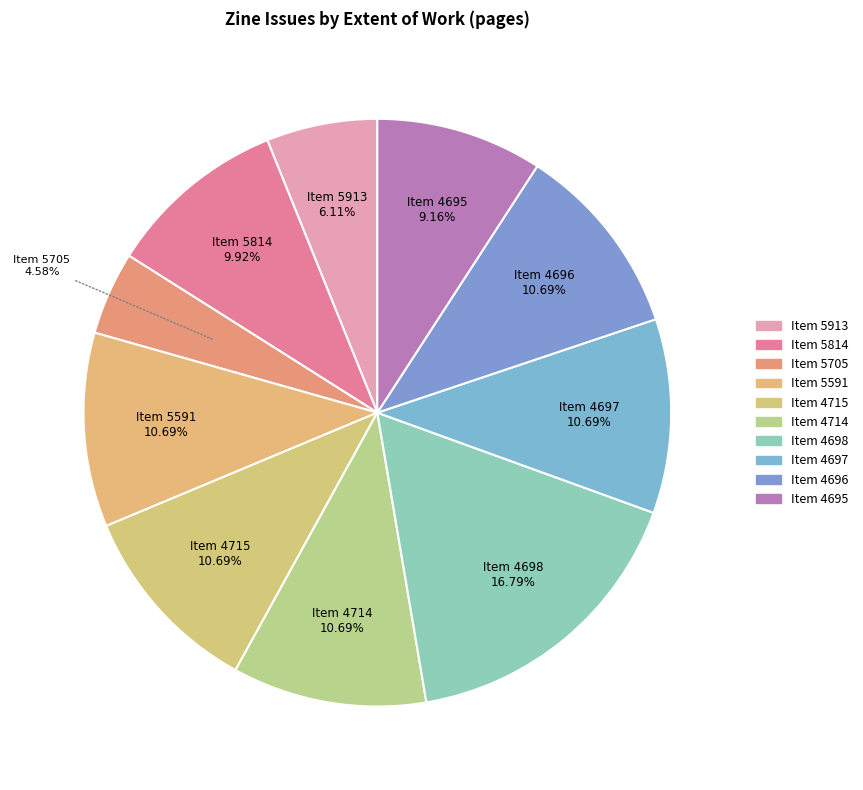

Which category has the biggest portion of the pie?

Item 4698